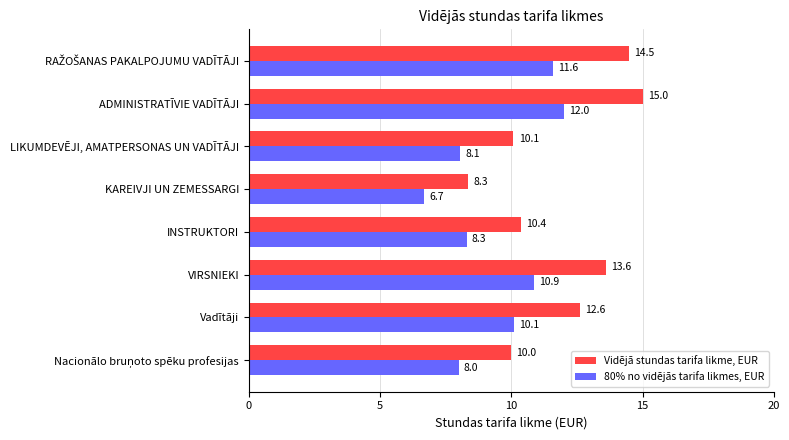

Which series has the largest total across all categories?

Vidējā stundas tarifa likme, EUR